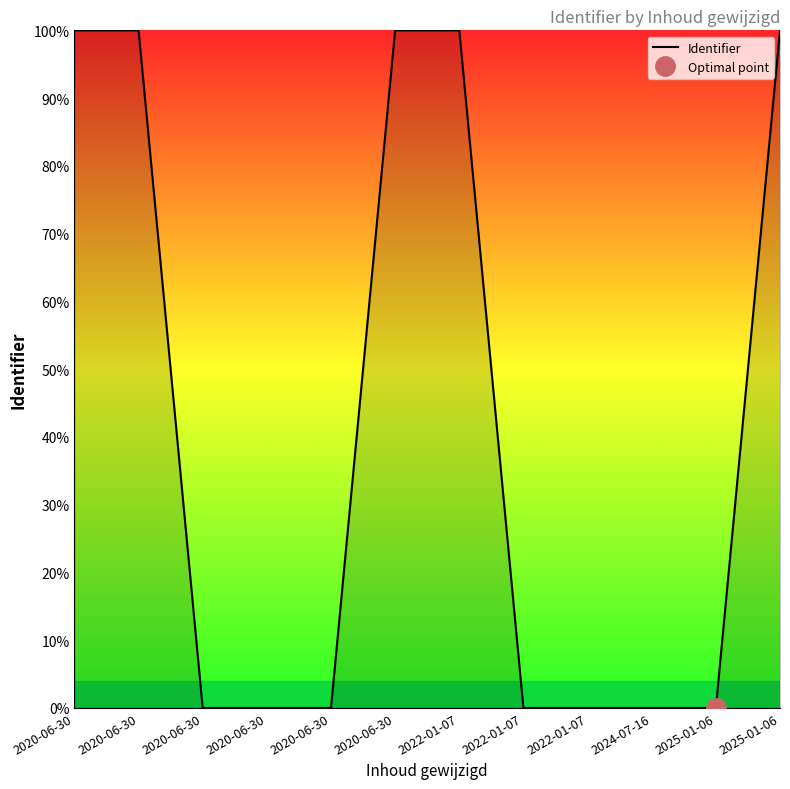

What is the label of the 7th point from the left?

2022-01-07